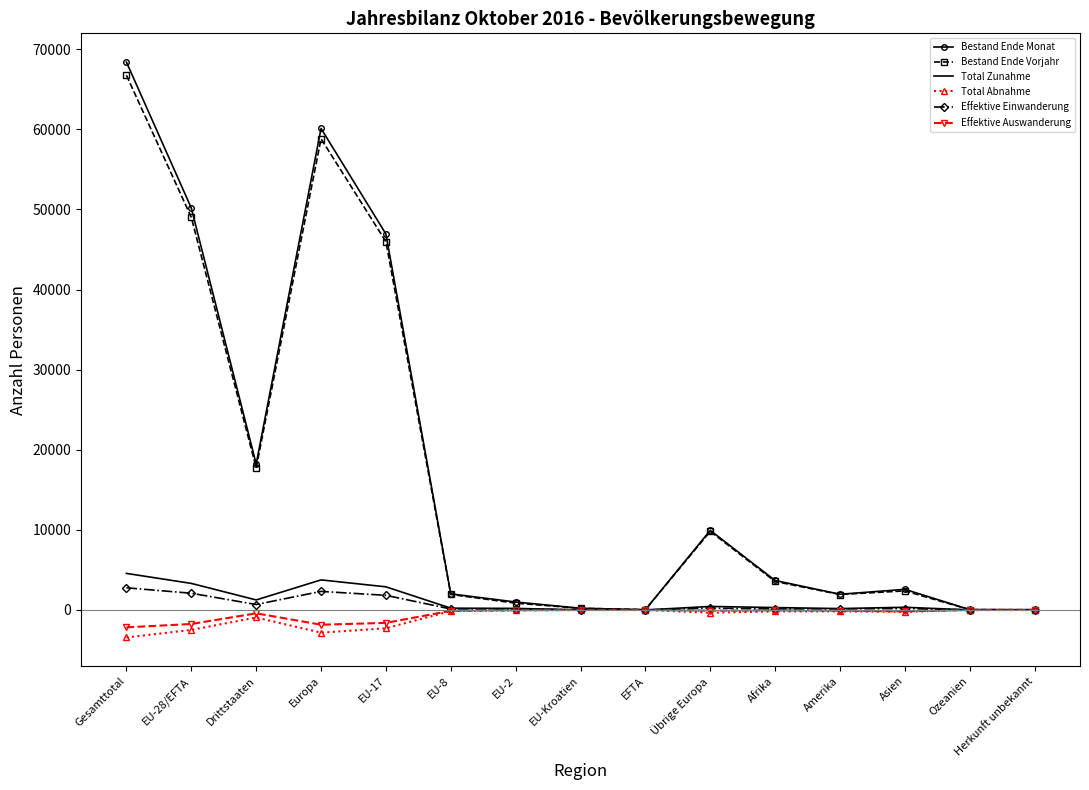

At which category is the sum across all series the highest?

Gesamttotal